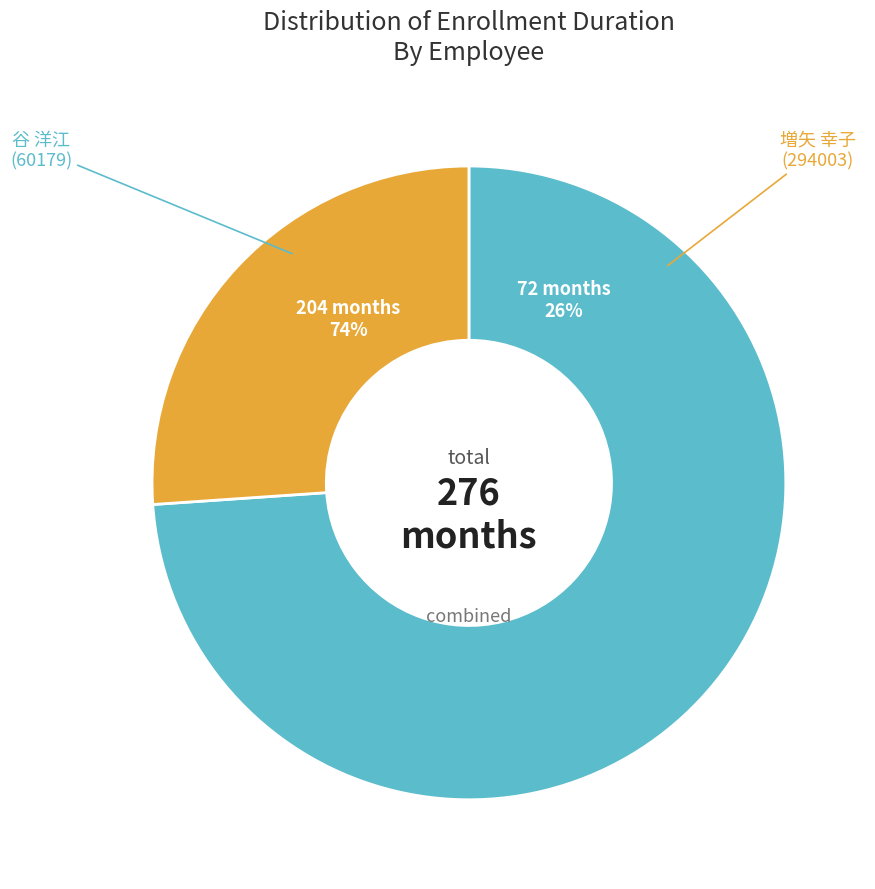

How many slices are in this pie chart?

2